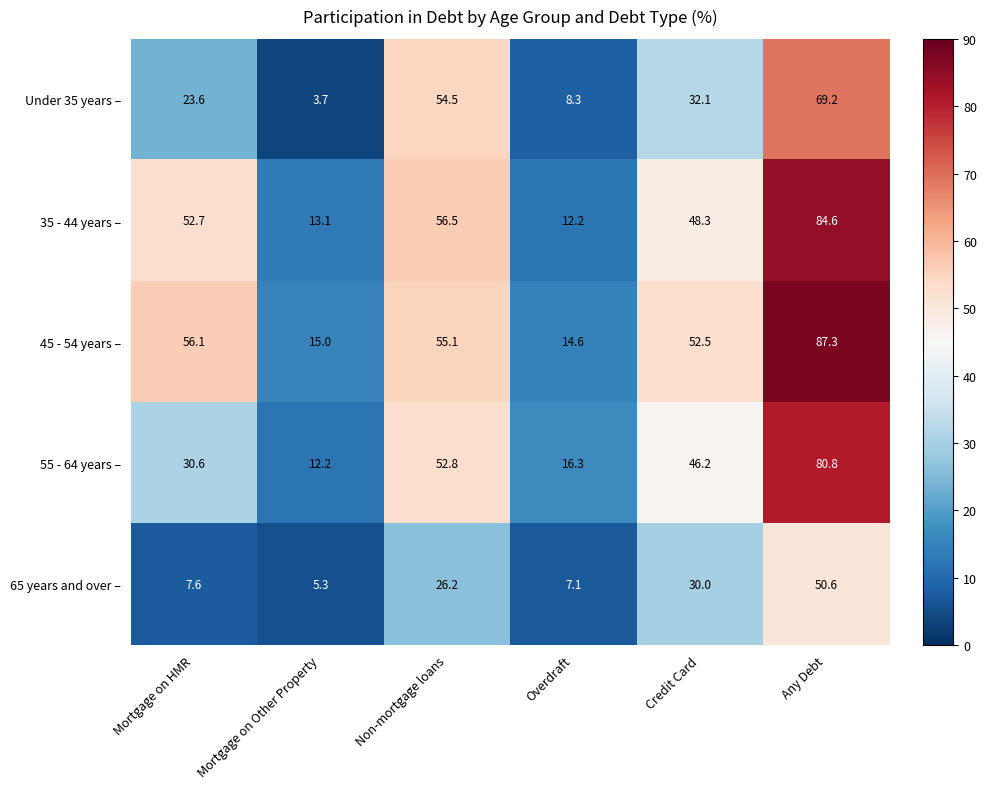

At Mortgage on HMR, list the series in order from largest to smallest.

45 - 54 years –, 35 - 44 years –, 55 - 64 years –, Under 35 years –, 65 years and over –